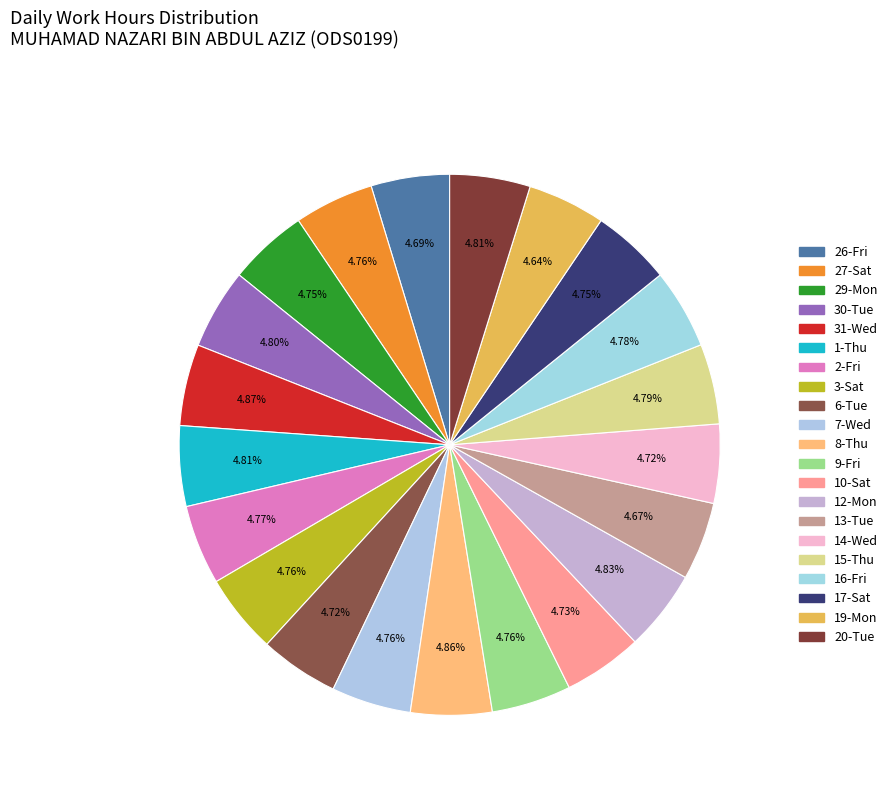

How many slices are in this pie chart?

21